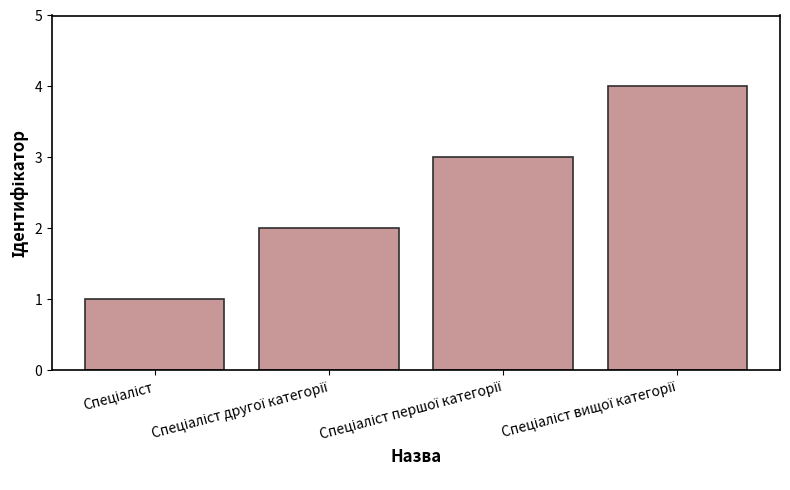

What is the greatest value displayed?

4